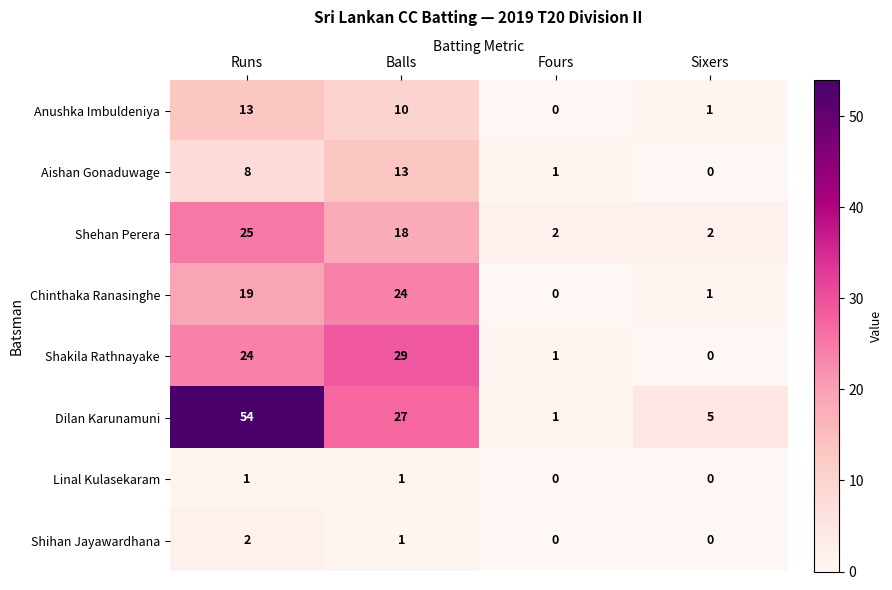

At which category is the sum across all series the highest?

Runs